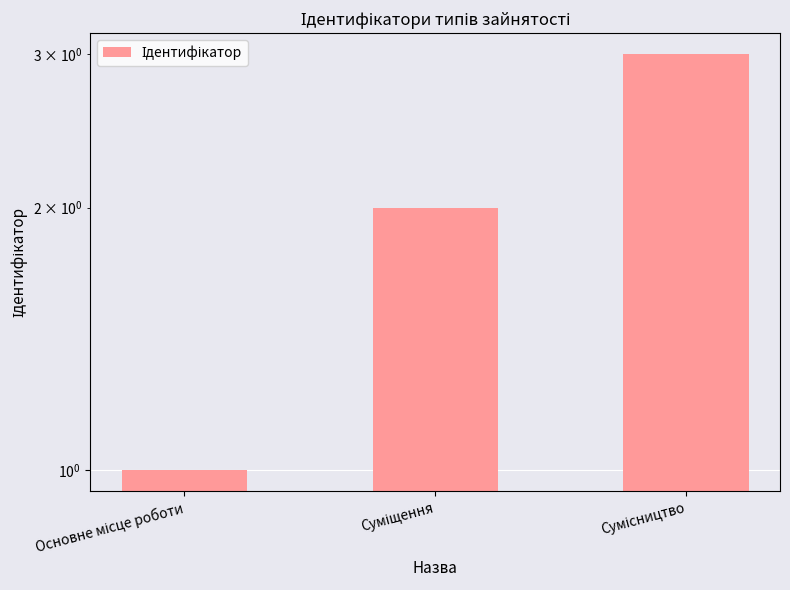

What is the sum of the values at Суміщення and Основне місце роботи?

3